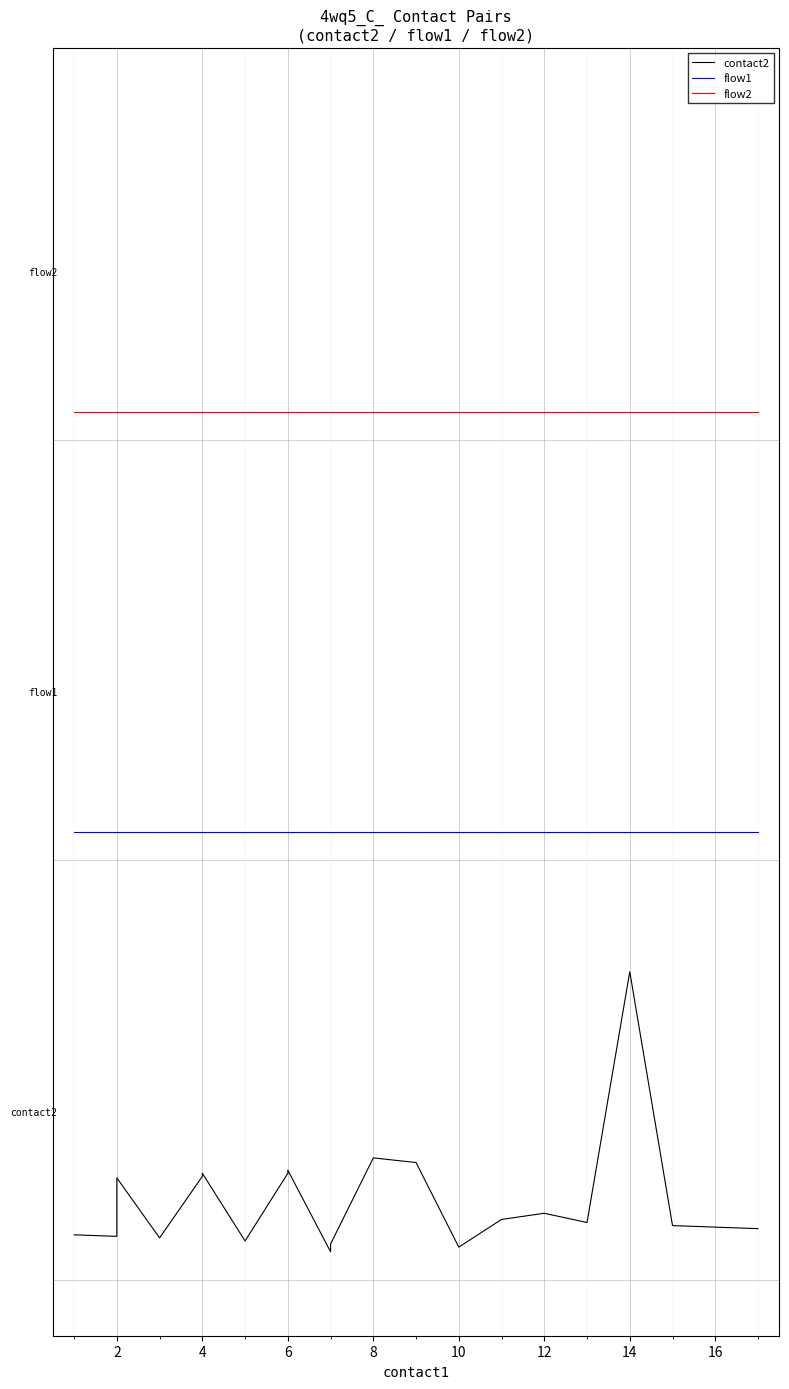

What is the sum of the contact2 values at 17 and 10?

1.0